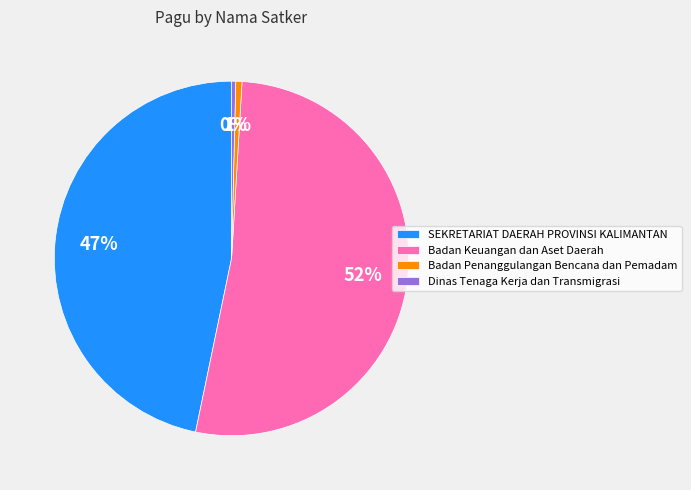

Which category has the biggest portion of the pie?

Badan Keuangan dan Aset Daerah